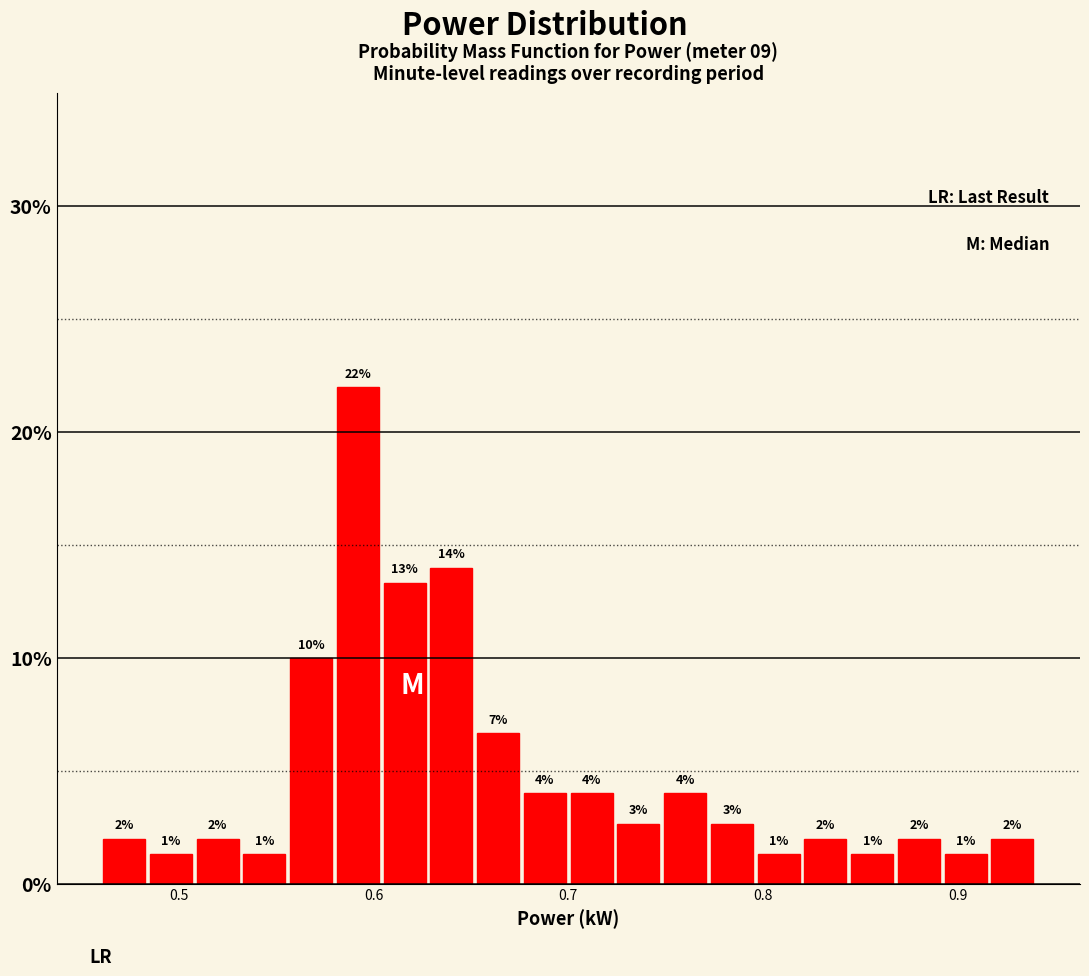

Read against the x-axis, roughly where is the centre of the tallest bar?

0.59